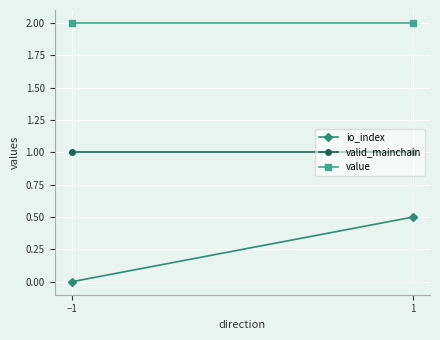

At which category is the sum across all series the highest?

1